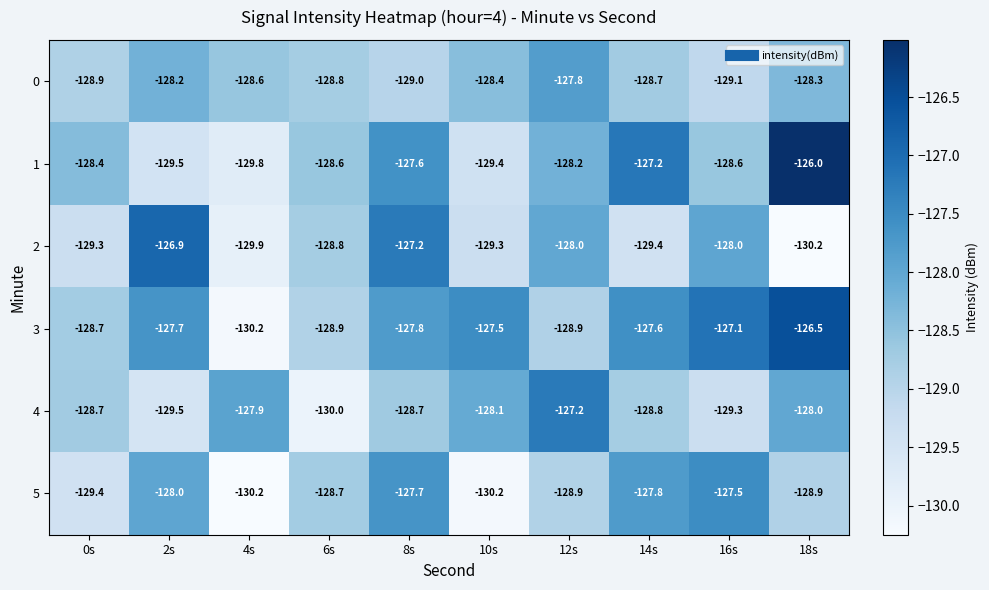

Which series has the largest total across all categories?

3